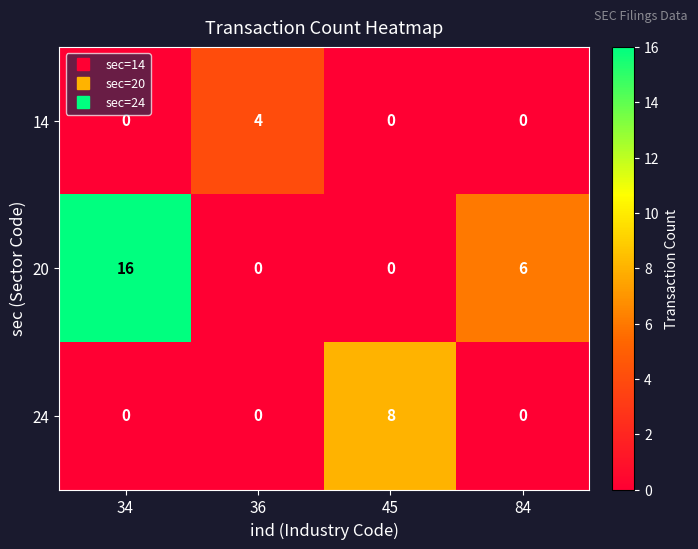

What is the maximum value for 20?

16